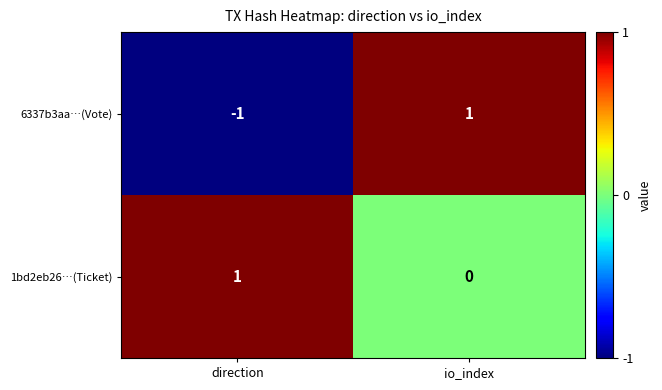

Which category has the highest value in the 6337b3aa…(Vote) series?

io_index